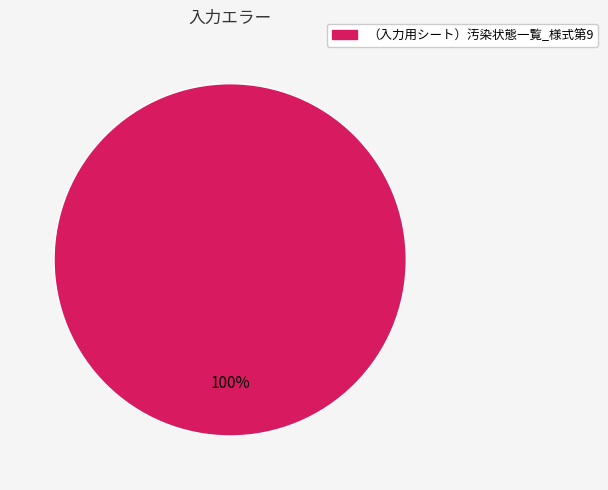

Is there any slice that represents more than half of the pie?

Yes